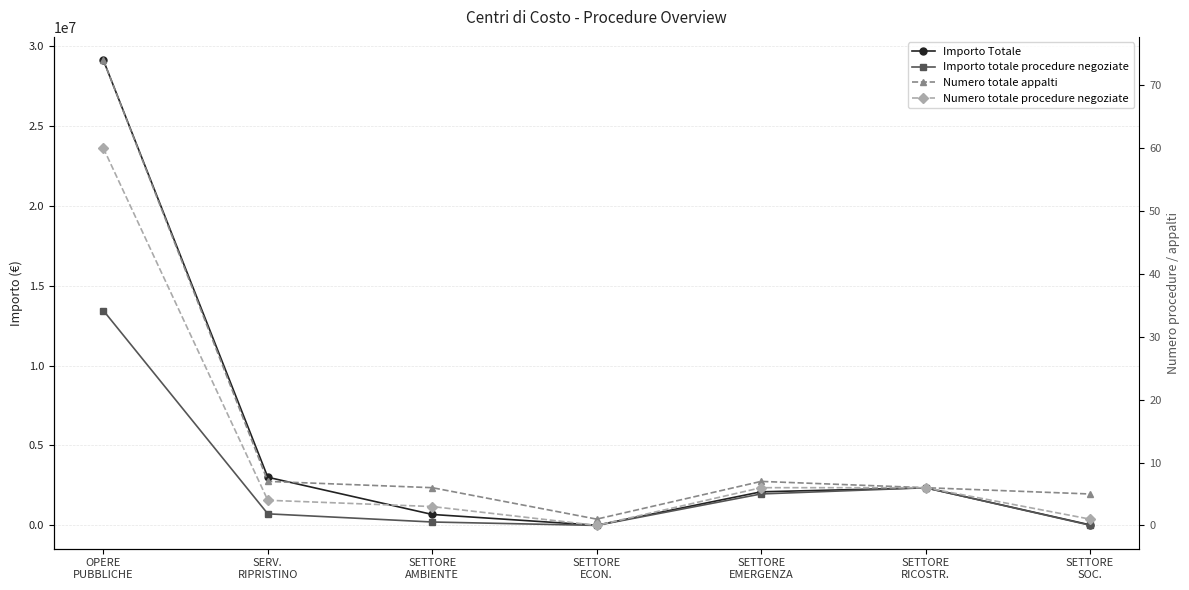

Count the number of categories in the chart.

7